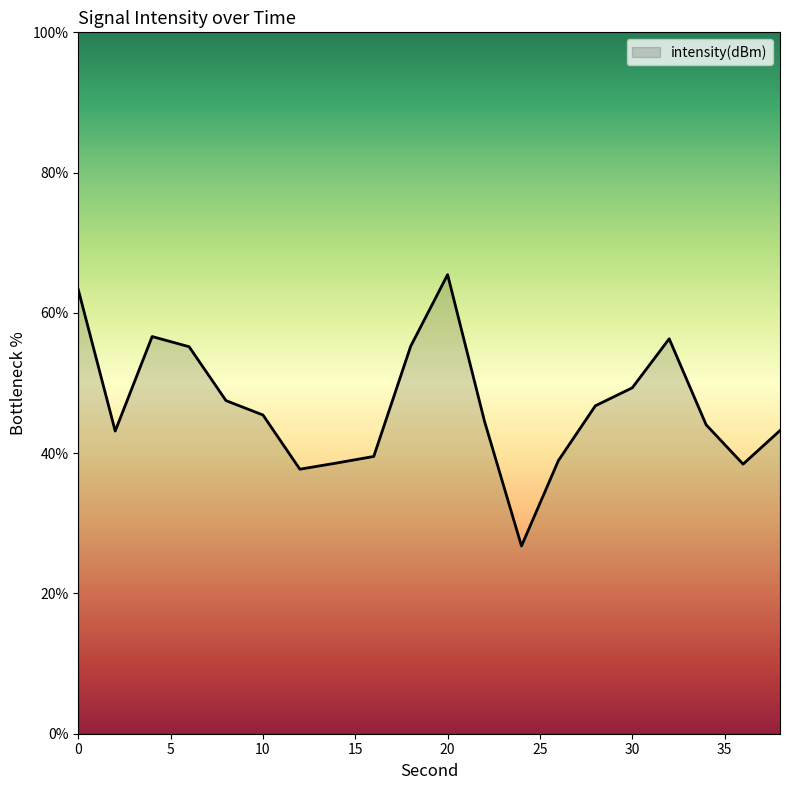

What is the greatest value displayed?

65.5